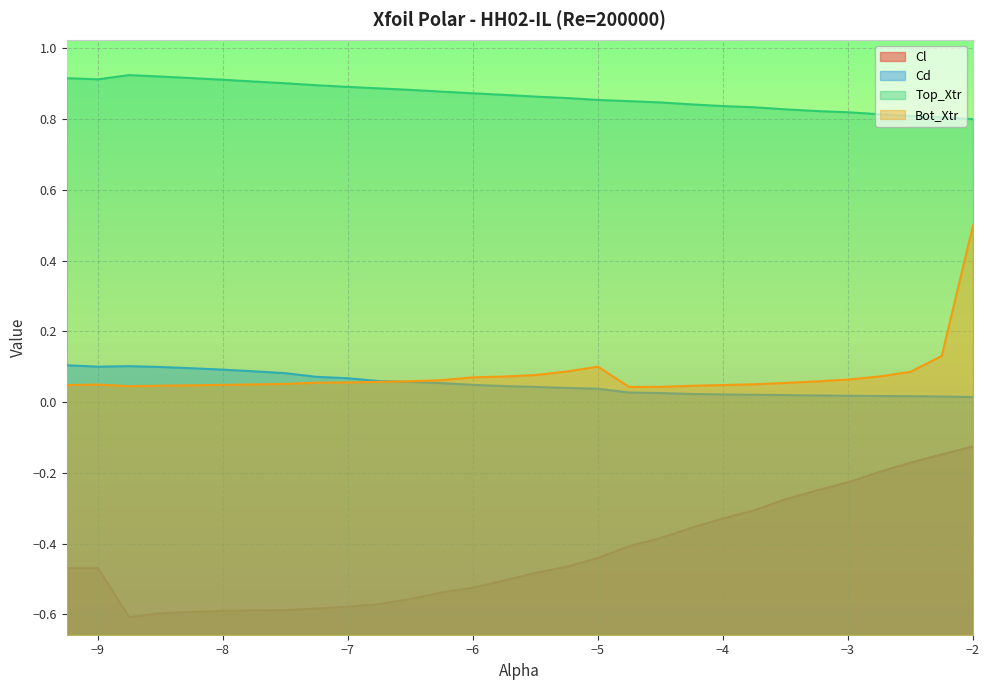

Is the value of Bot_Xtr at -4.25 greater than the value of Top_Xtr at -7.0?

No